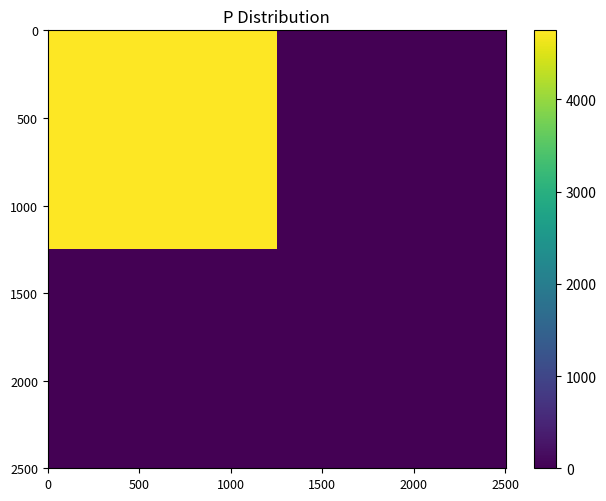

What is the maximum value shown in the chart?

4748